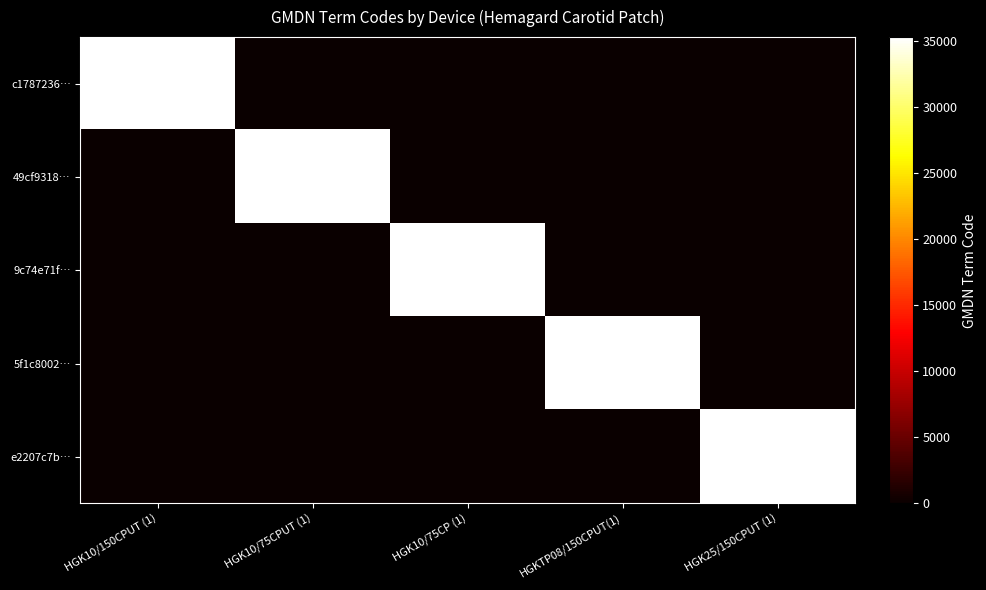

The 5f1c8002… series shows 35273 at HGKTP08/150CPUT(1). True or false?

True